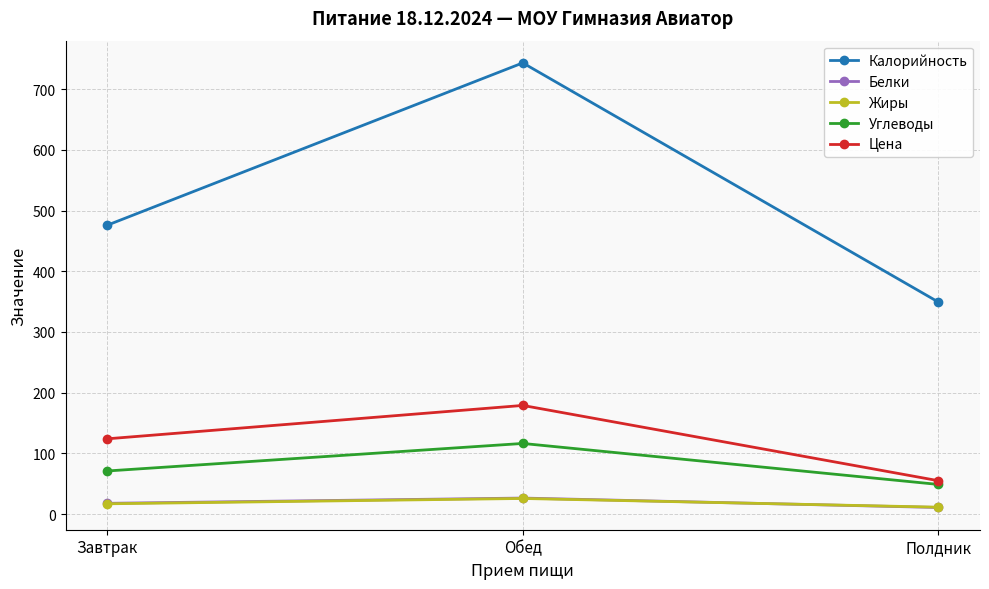

Which series has the widest spread of values?

Калорийность